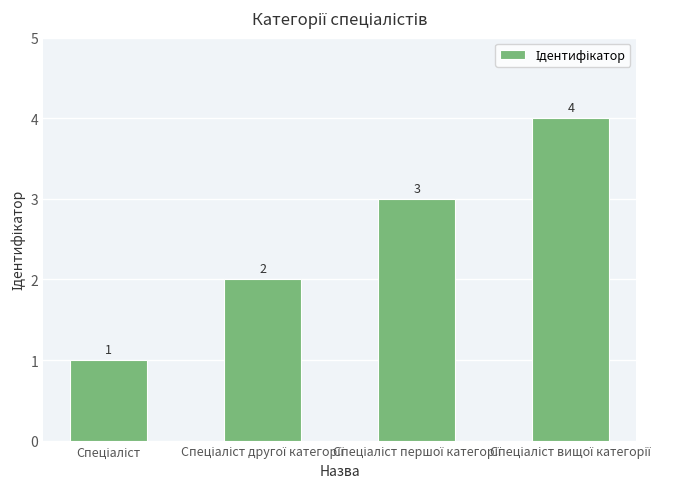

What is the difference between the maximum and minimum values?

3